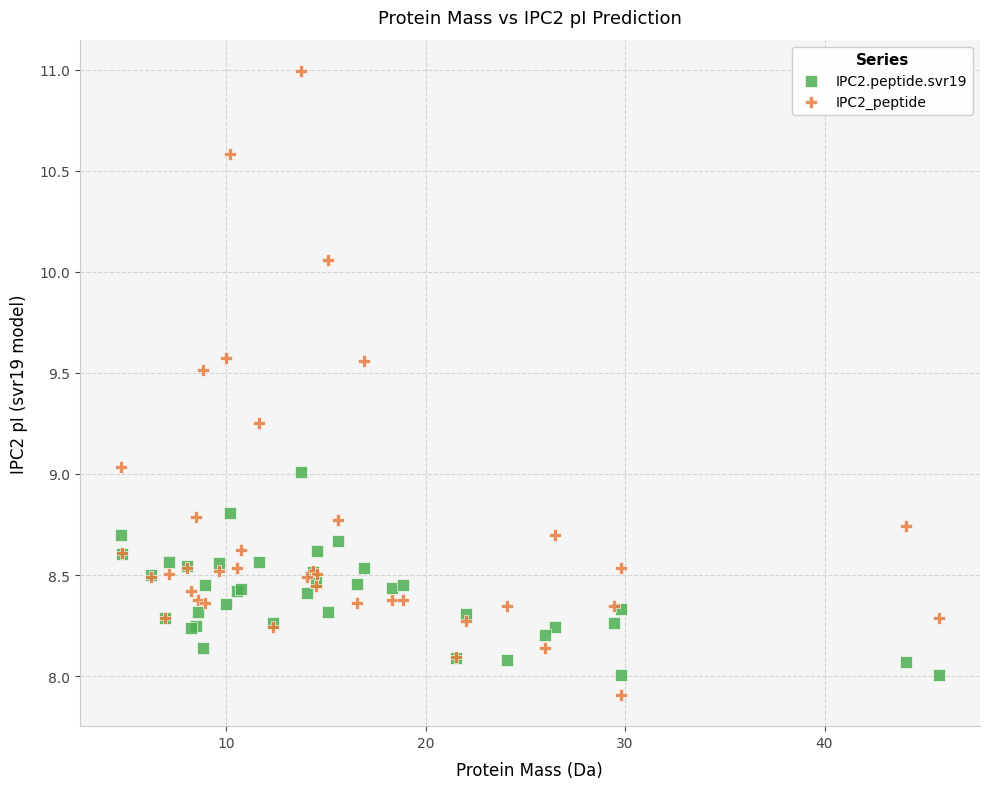

Which series has the largest Y range (max minus min)?

IPC2_peptide